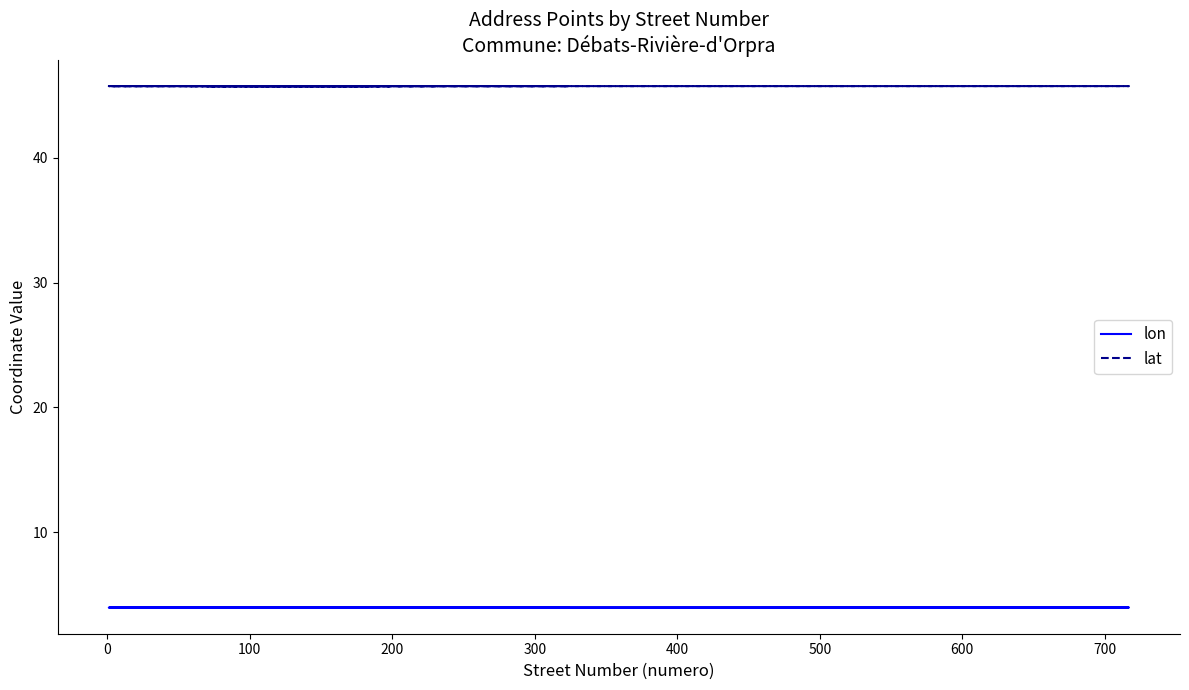

At 0, list the series in order from smallest to largest.

lon, lat